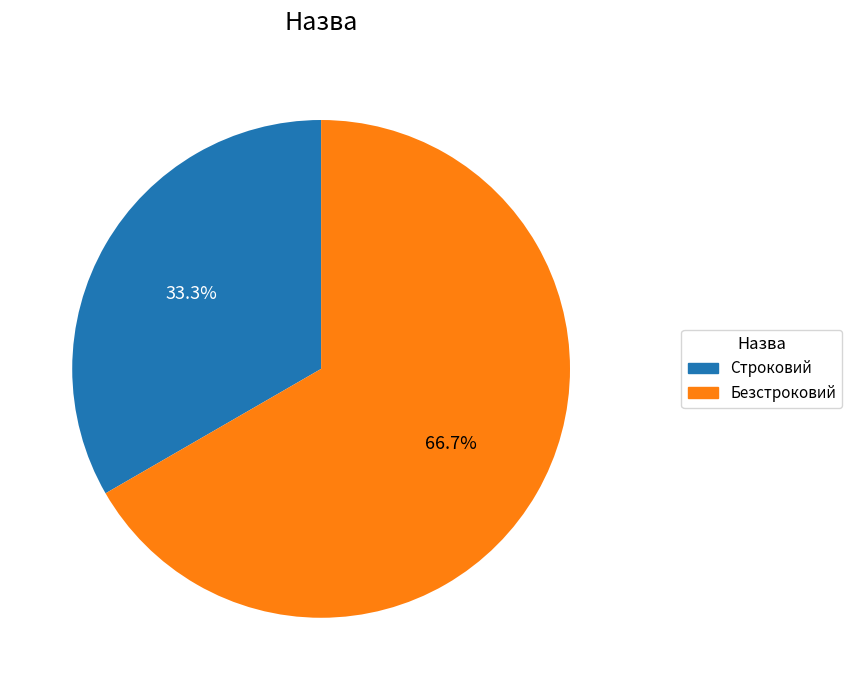

Does any single category account for the majority?

Yes